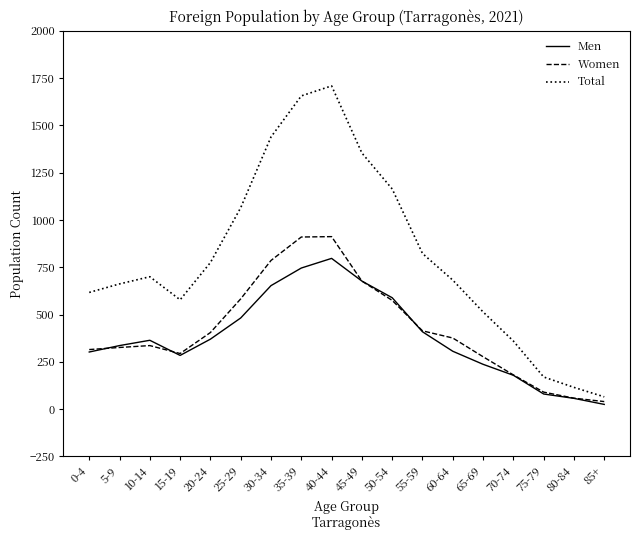

The Women series shows 786 at 30-34. True or false?

True